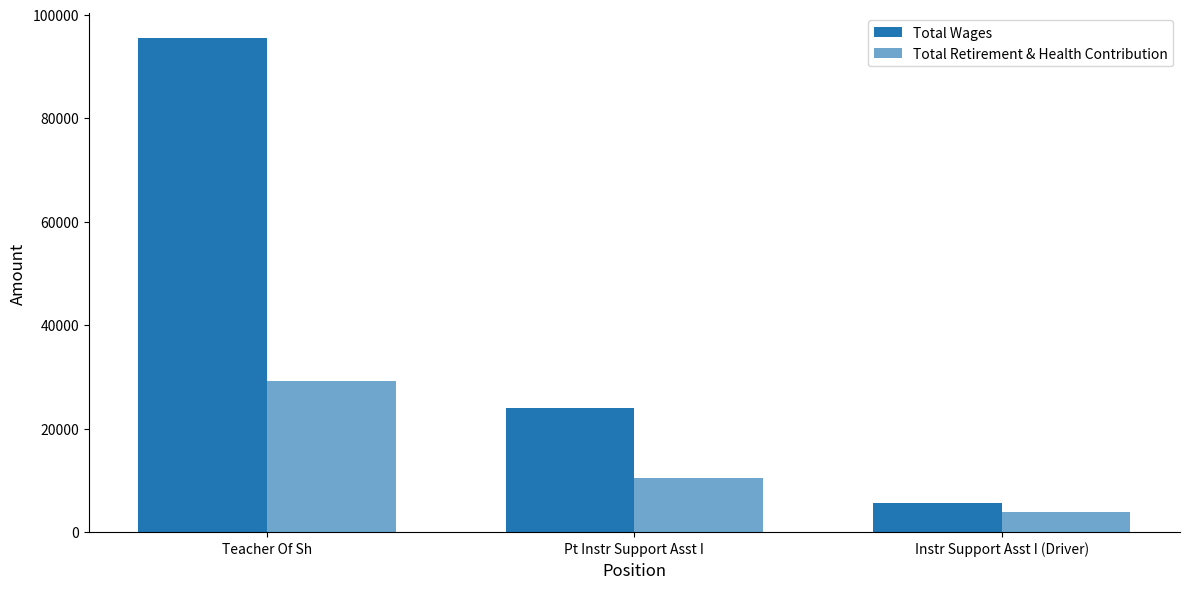

What is the highest value of the Total Wages series?

95456